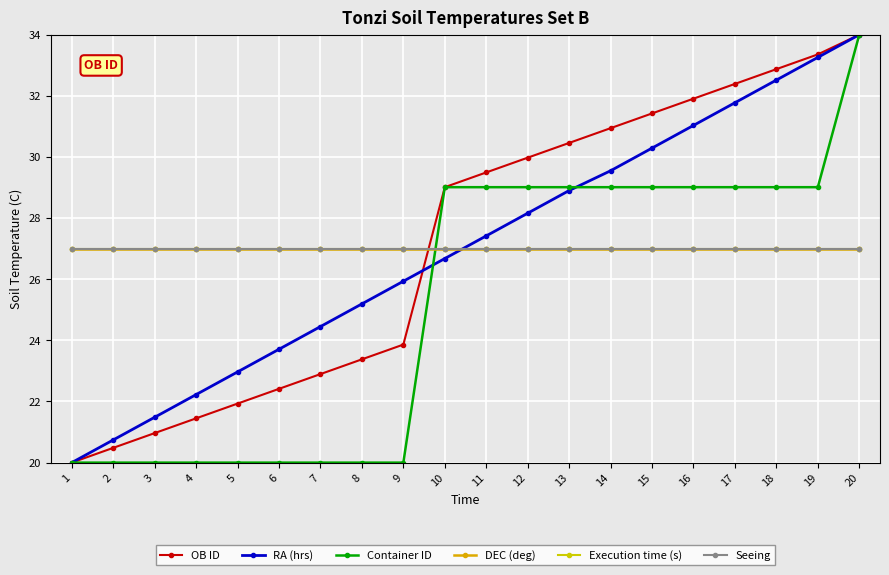

Reading left to right, transcribe all the data shown in this chart.

OB ID: 20.0	20.5	21.0	21.4	21.9	22.4	22.9	23.4	23.9	29.0	29.5	30.0	30.5	30.9	31.4	31.9	32.4	32.9	33.4	34.0
RA (hrs): 20.0	20.7	21.5	22.2	23.0	23.7	24.5	25.2	25.9	26.7	27.4	28.2	28.9	29.5	30.3	31.0	31.8	32.5	33.3	34.0
Container ID: 20.0	20.0	20.0	20.0	20.0	20.0	20.0	20.0	20.0	29.0	29.0	29.0	29.0	29.0	29.0	29.0	29.0	29.0	29.0	34.0
DEC (deg): 27.0	27.0	27.0	27.0	27.0	27.0	27.0	27.0	27.0	27.0	27.0	27.0	27.0	27.0	27.0	27.0	27.0	27.0	27.0	27.0
Execution time (s): 27.0	27.0	27.0	27.0	27.0	27.0	27.0	27.0	27.0	27.0	27.0	27.0	27.0	27.0	27.0	27.0	27.0	27.0	27.0	27.0
Seeing: 27.0	27.0	27.0	27.0	27.0	27.0	27.0	27.0	27.0	27.0	27.0	27.0	27.0	27.0	27.0	27.0	27.0	27.0	27.0	27.0